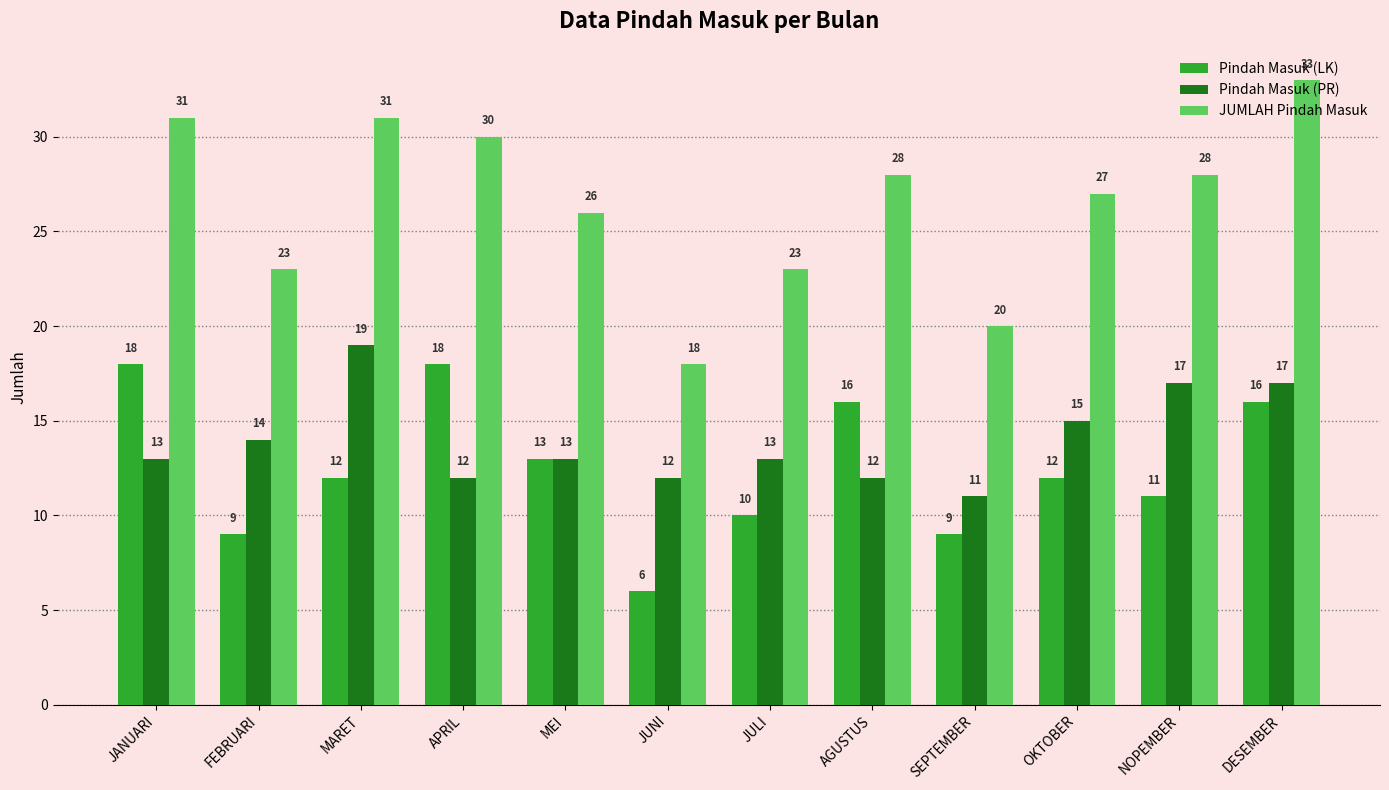

The value of Pindah Masuk (LK) at JANUARI is 27. True or false?

False